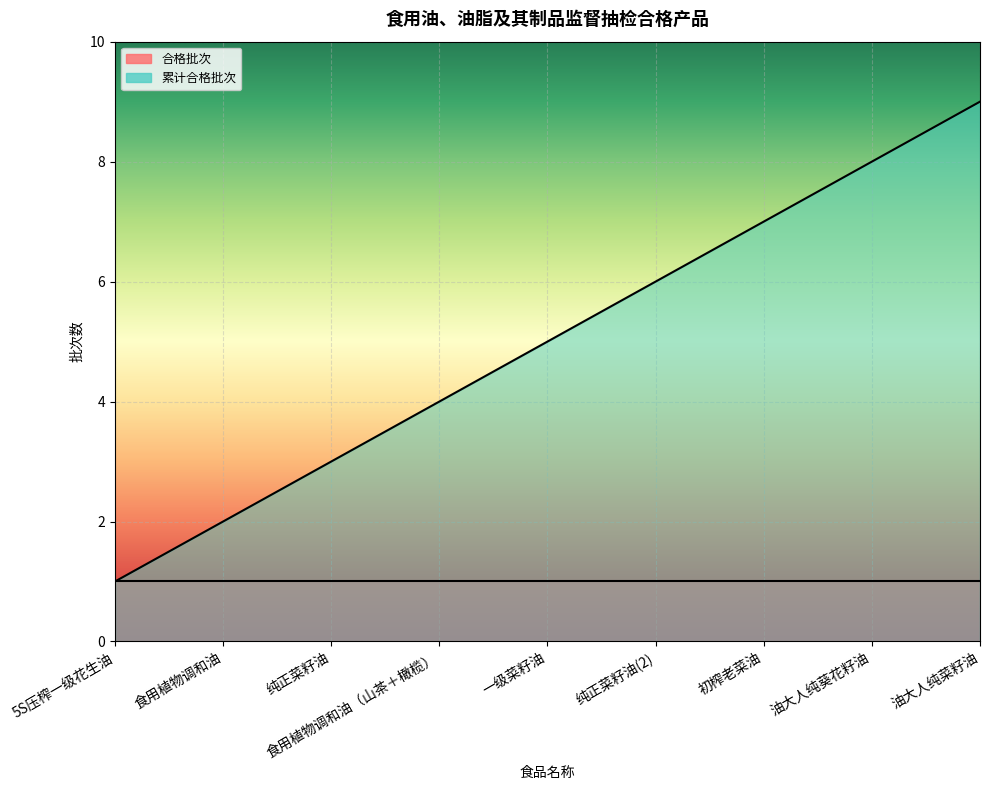

How many categories are shown in the chart?

9